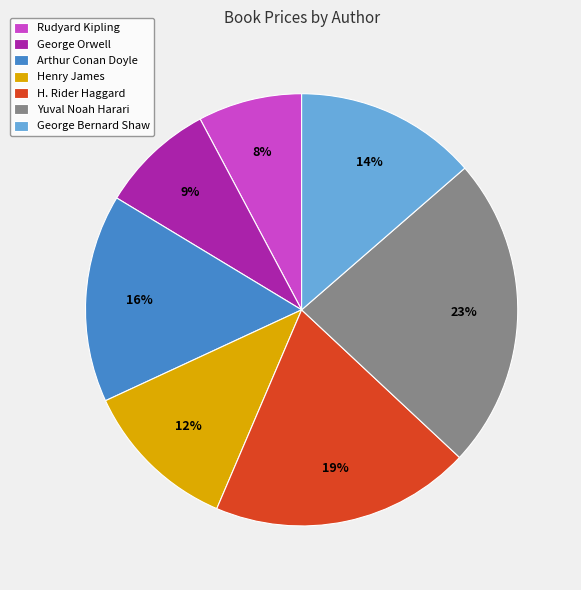

Which has a higher value, George Bernard Shaw or Arthur Conan Doyle?

Arthur Conan Doyle